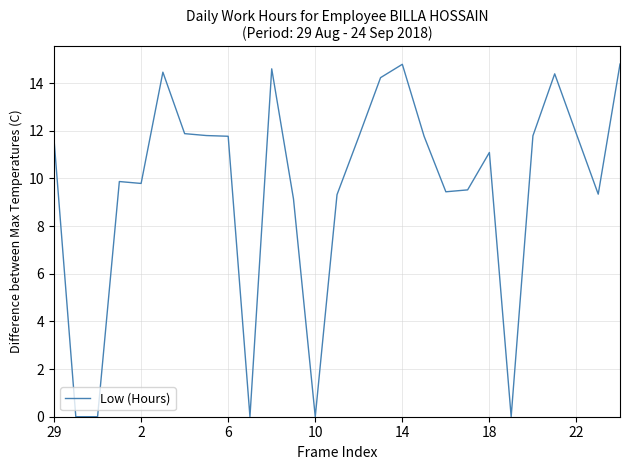

What is the greatest value displayed?

14.8